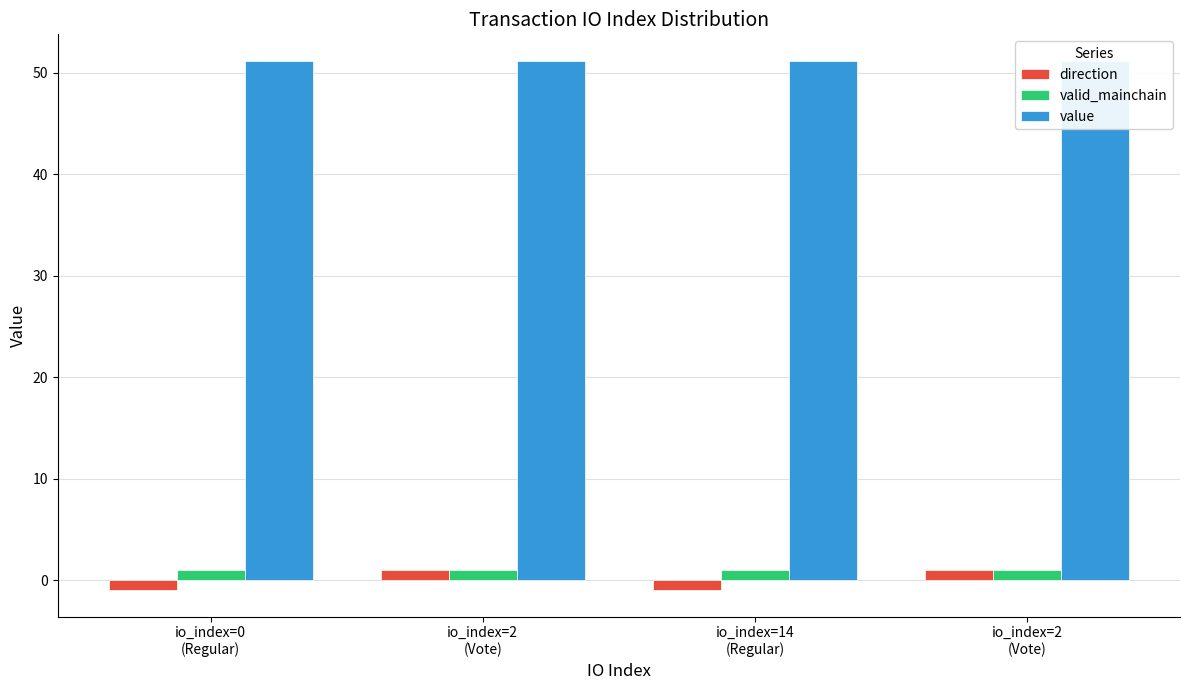

Reading left to right, list all the values displayed in this chart.

direction: -1.0	1.0	-1.0	1.0
valid_mainchain: 1.0	1.0	1.0	1.0
value: 51.2	51.2	51.2	51.2